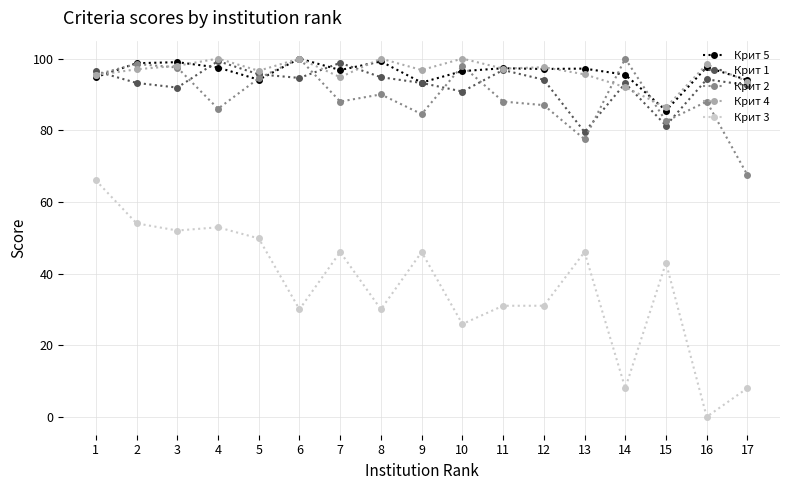

What is the sum of all Крит 2 values?

1523.0